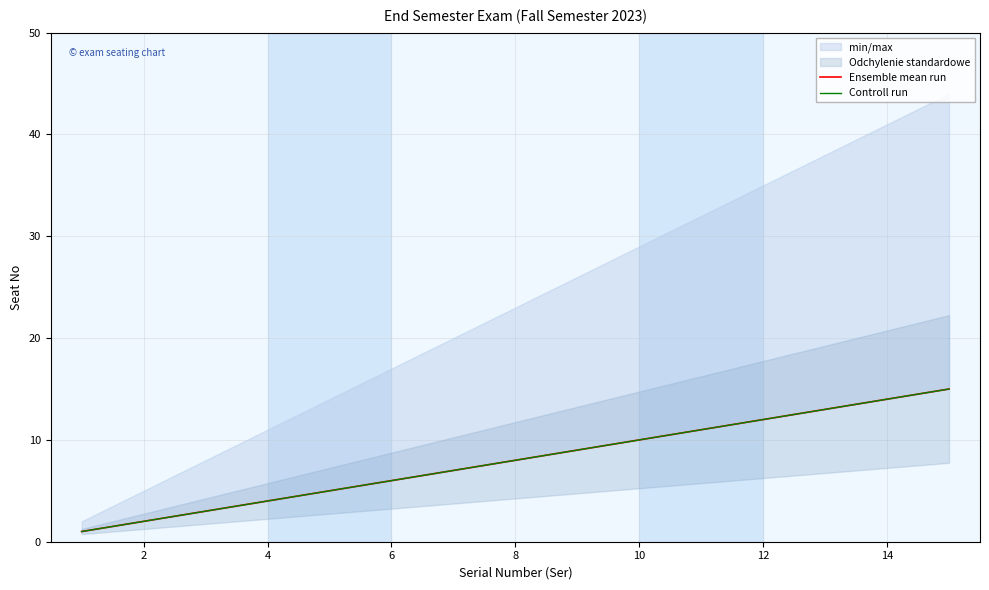

Reading left to right, what are all the values shown in this chart?

Ensemble mean run: 1	2	3	4	5	6	7	8	9	10	11	12	13	14	15
Controll run: 1	2	3	4	5	6	7	8	9	10	11	12	13	14	15